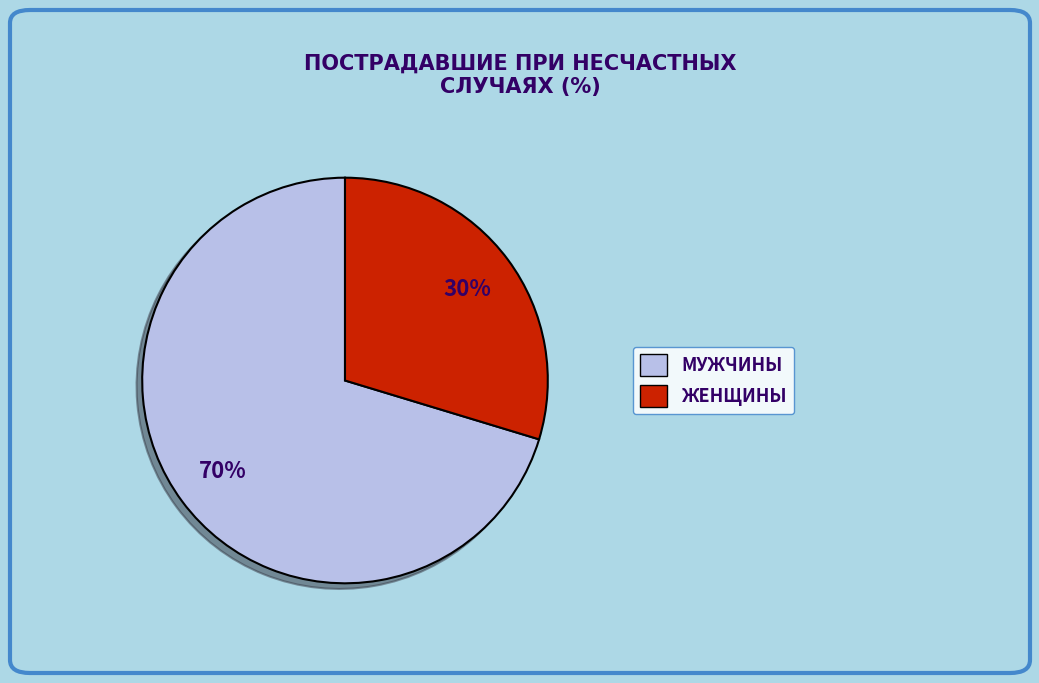

How many slices are in this pie chart?

2